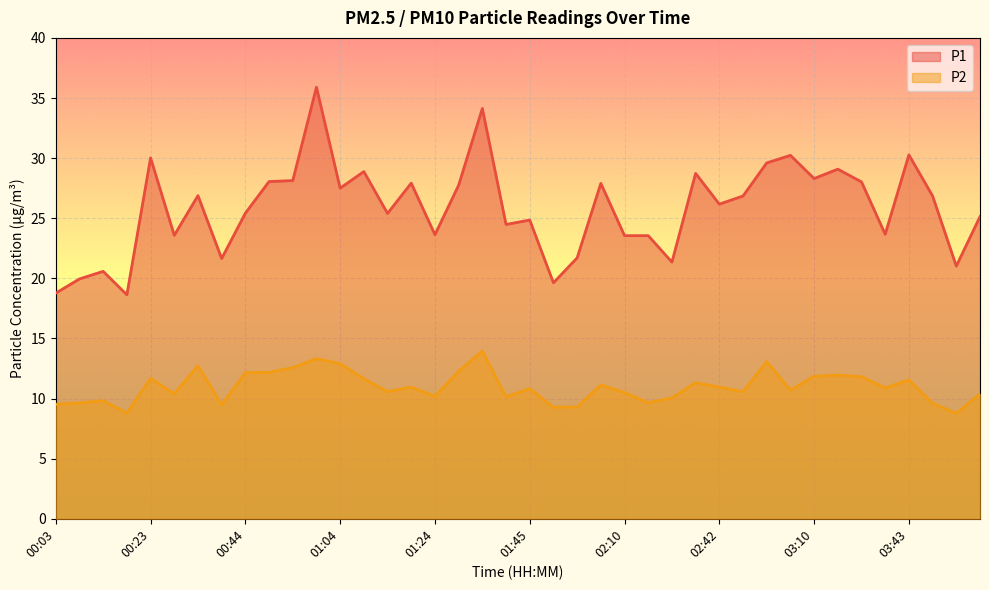

Which label corresponds to the smallest value in the chart?

03:54